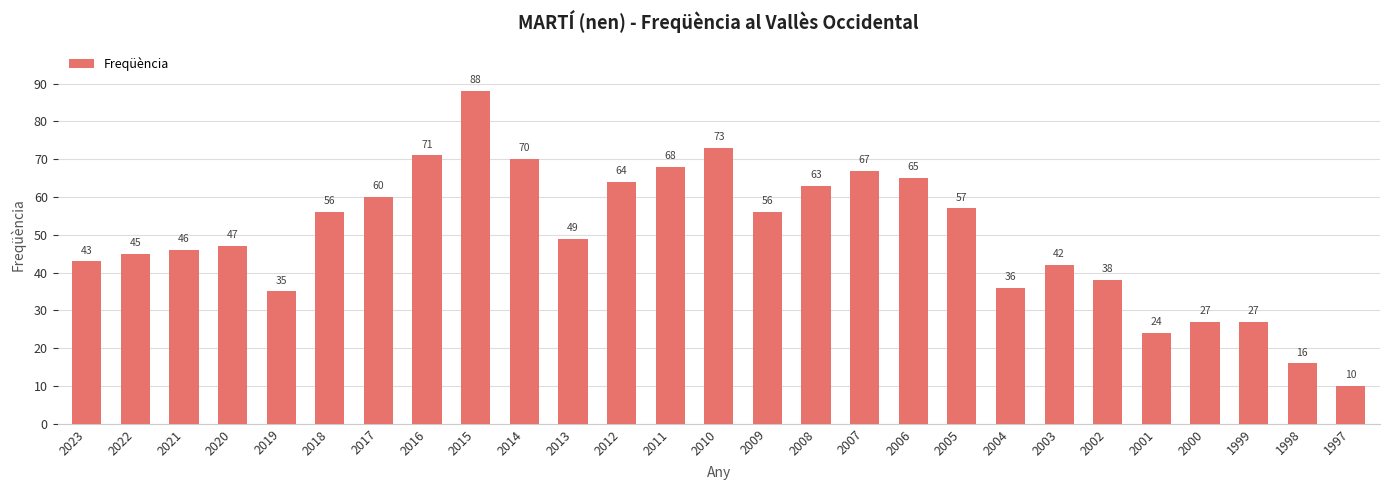

Which label corresponds to the largest value in the chart?

2015